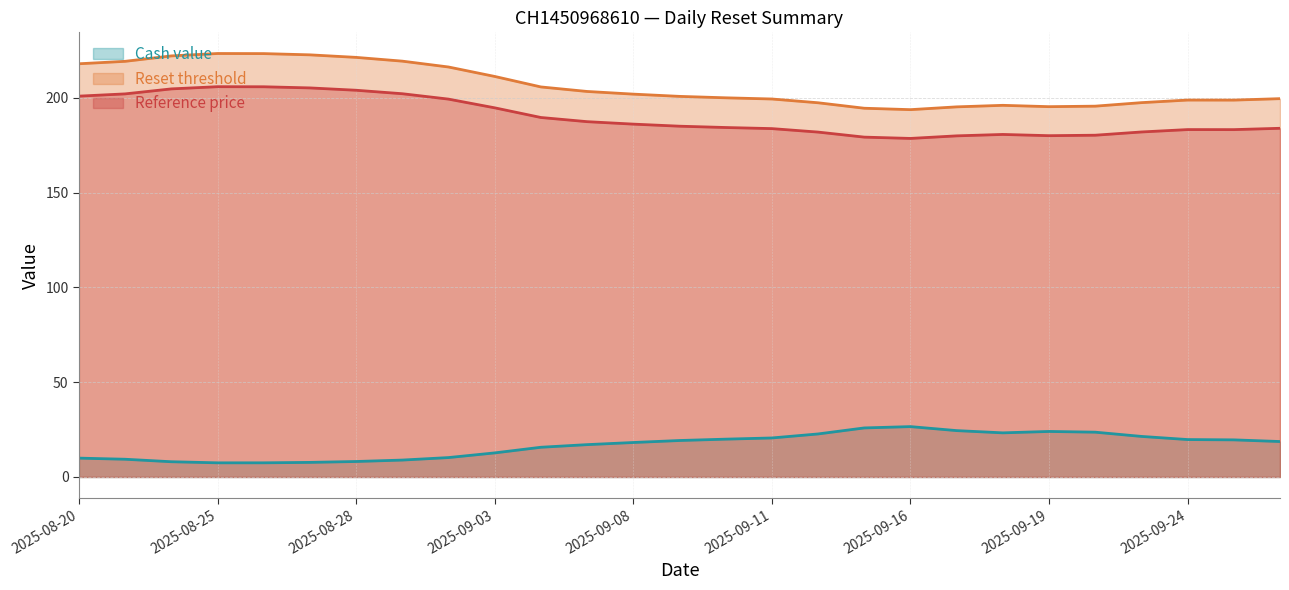

What value does the Reference price series have at 2025-09-05?

203.3